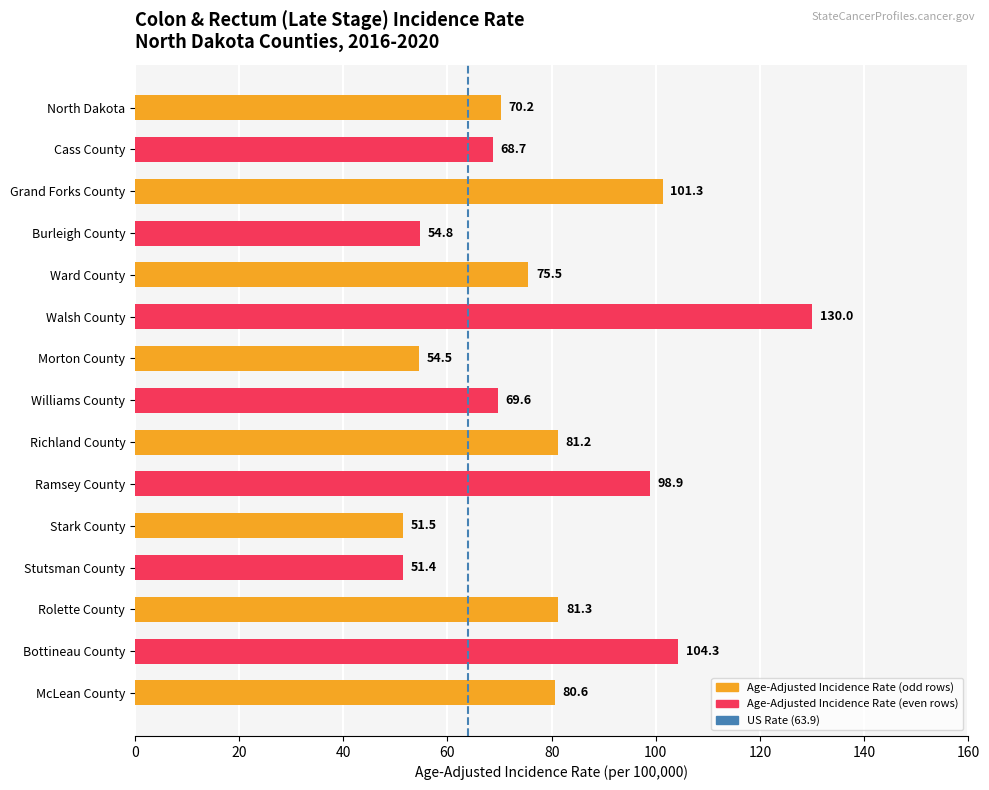

Reading bottom to top, extract all data points from this chart.

McLean County=80.6	Bottineau County=104.3	Rolette County=81.3	Stutsman County=51.4	Stark County=51.5	Ramsey County=98.9	Richland County=81.2	Williams County=69.6	Morton County=54.5	Walsh County=130.0	Ward County=75.5	Burleigh County=54.8	Grand Forks County=101.3	Cass County=68.7	North Dakota=70.2